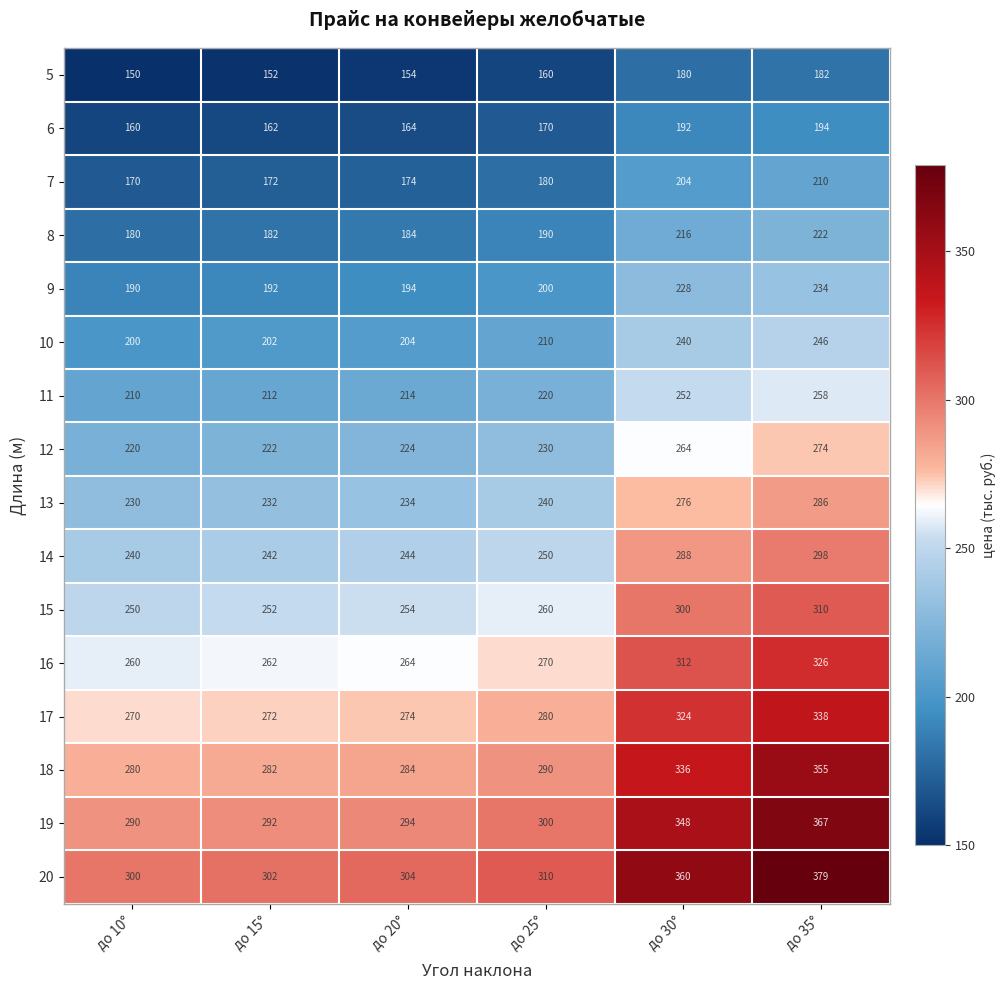

How many data points in 15 are less than 260?

3